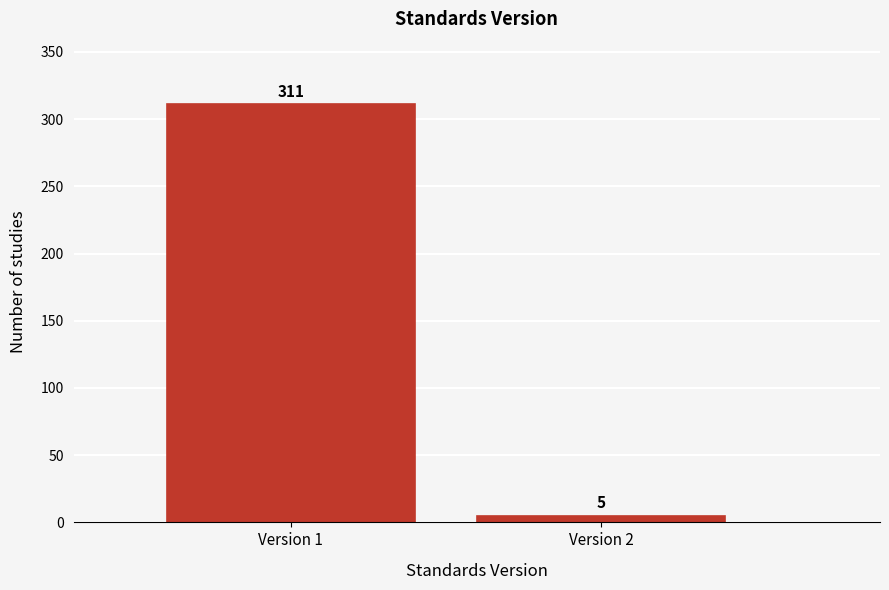

Reading right to left, extract all data points from this chart.

Version 2=5	Version 1=311